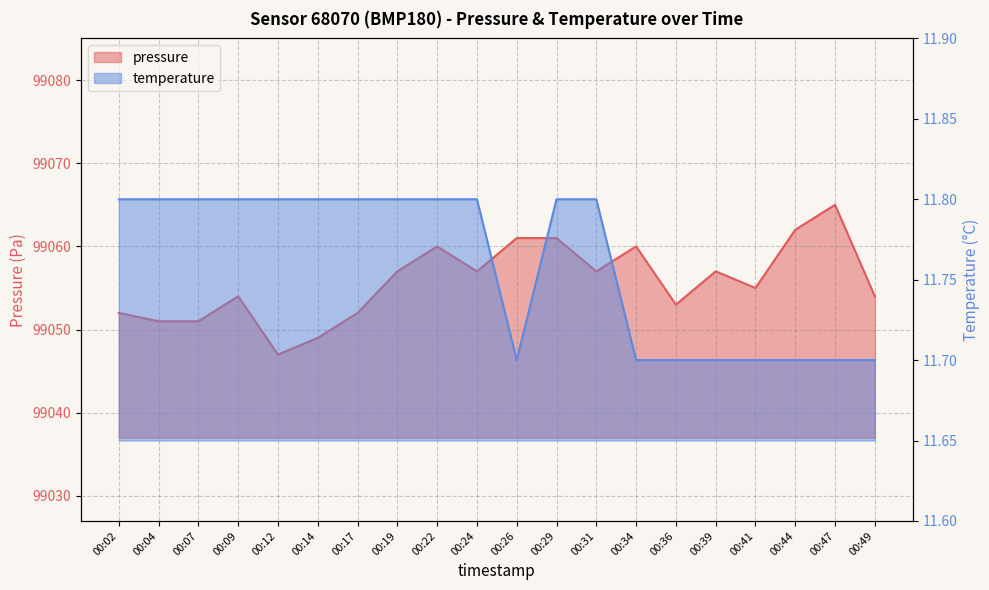

True or false: temperature and pressure cross at least once.

False